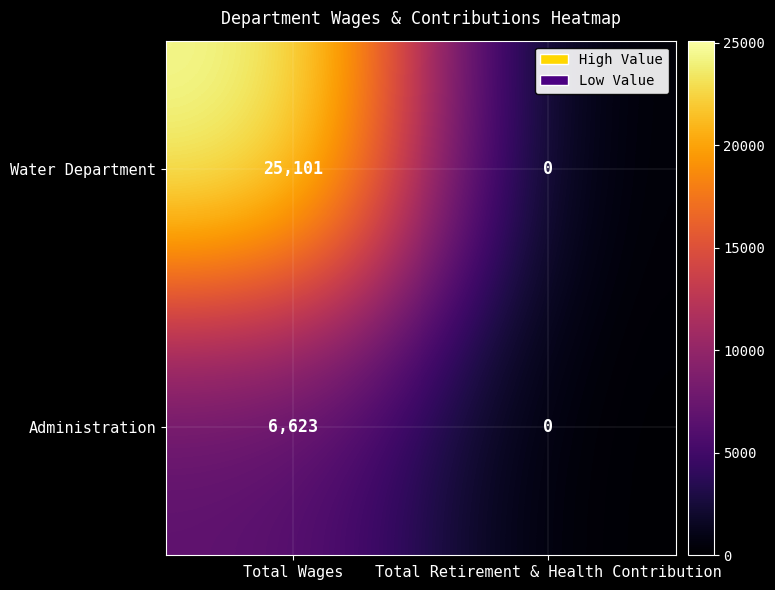

Which series has the largest total across all categories?

Water Department